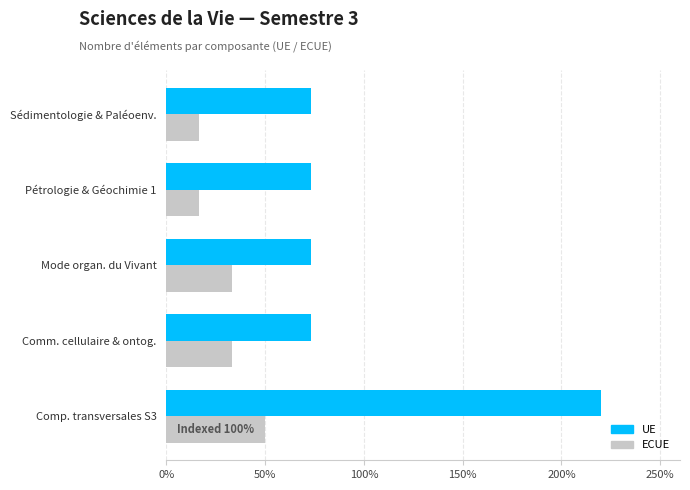

What value does the ECUE series have at Sédimentologie & Paléoenv.?

16.7